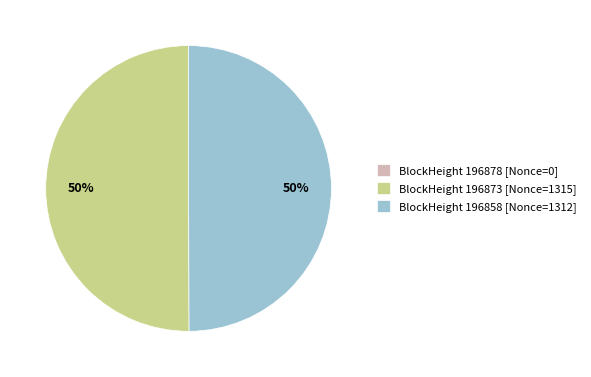

What is the ratio of the value at BlockHeight 196858 [Nonce=1312] to the value at BlockHeight 196873 [Nonce=1315]?

1.0